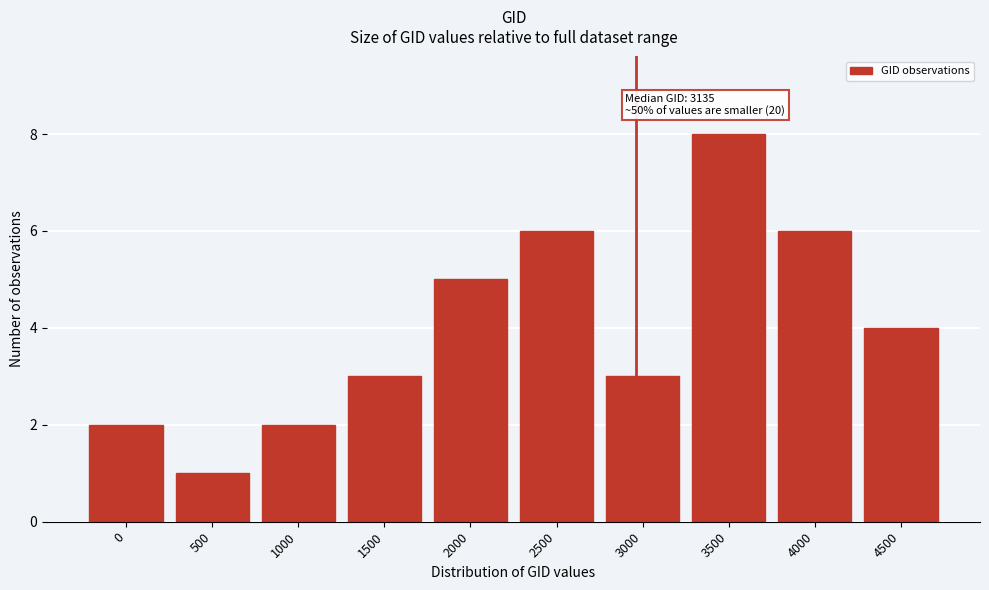

Reading right to left, what are all the values shown in this chart?

4500=4	4000=6	3500=8	3000=3	2500=6	2000=5	1500=3	1000=2	500=1	0=2